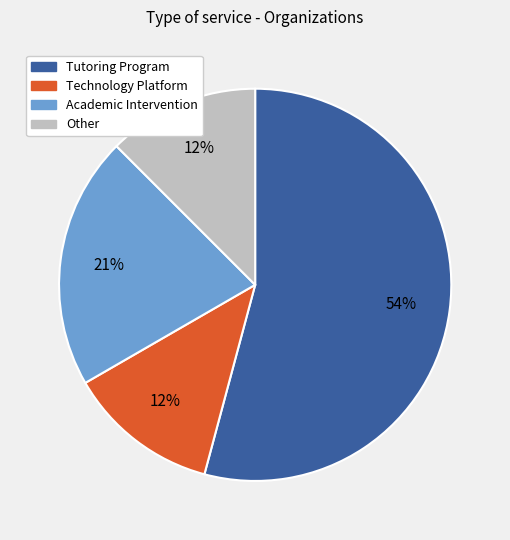

Which category accounts for the majority?

Tutoring Program